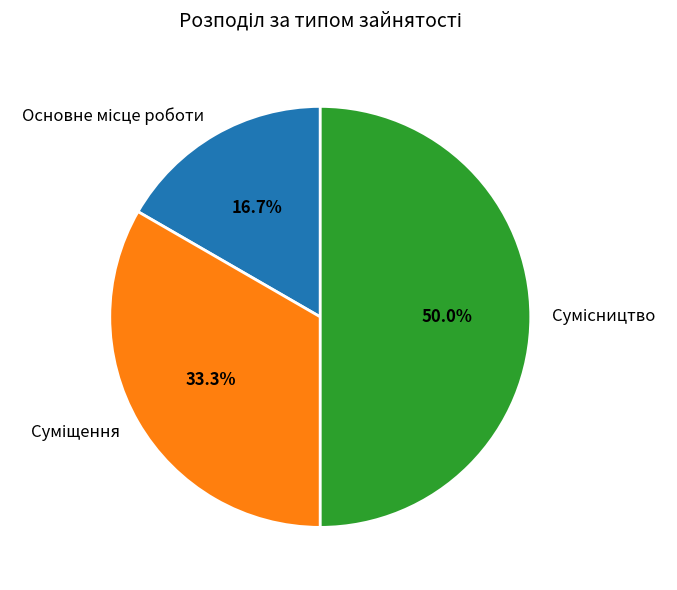

Rank the categories by value from lowest to highest.

Основне місце роботи, Суміщення, Сумісництво